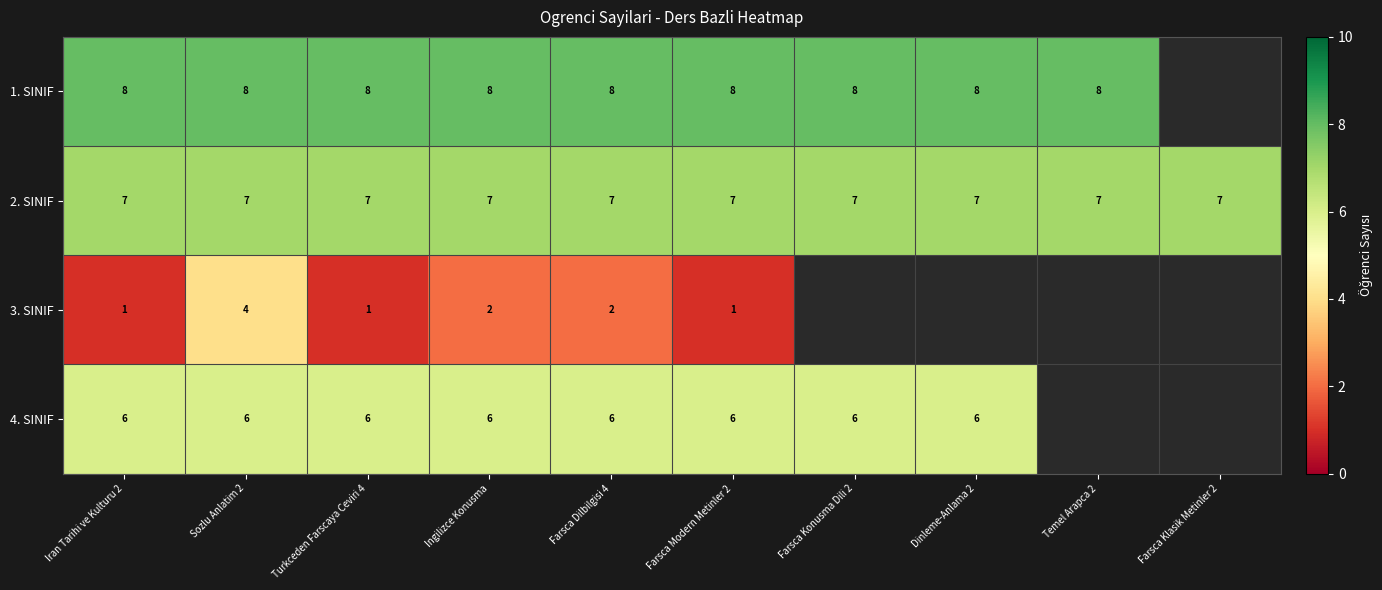

Between Farsca Dilbilgisi 4 and Farsca Modern Metinler 2, which series saw the biggest shift?

3. SINIF